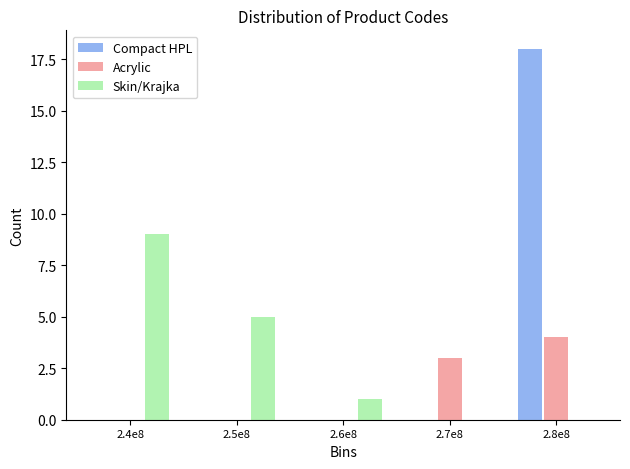

Reading left to right, transcribe all the data shown in this chart.

Compact HPL: 2.4e8=0	2.5e8=0	2.6e8=0	2.7e8=0	2.8e8=18
Acrylic: 2.4e8=0	2.5e8=0	2.6e8=0	2.7e8=3	2.8e8=4
Skin/Krajka: 2.4e8=9	2.5e8=5	2.6e8=1	2.7e8=0	2.8e8=0